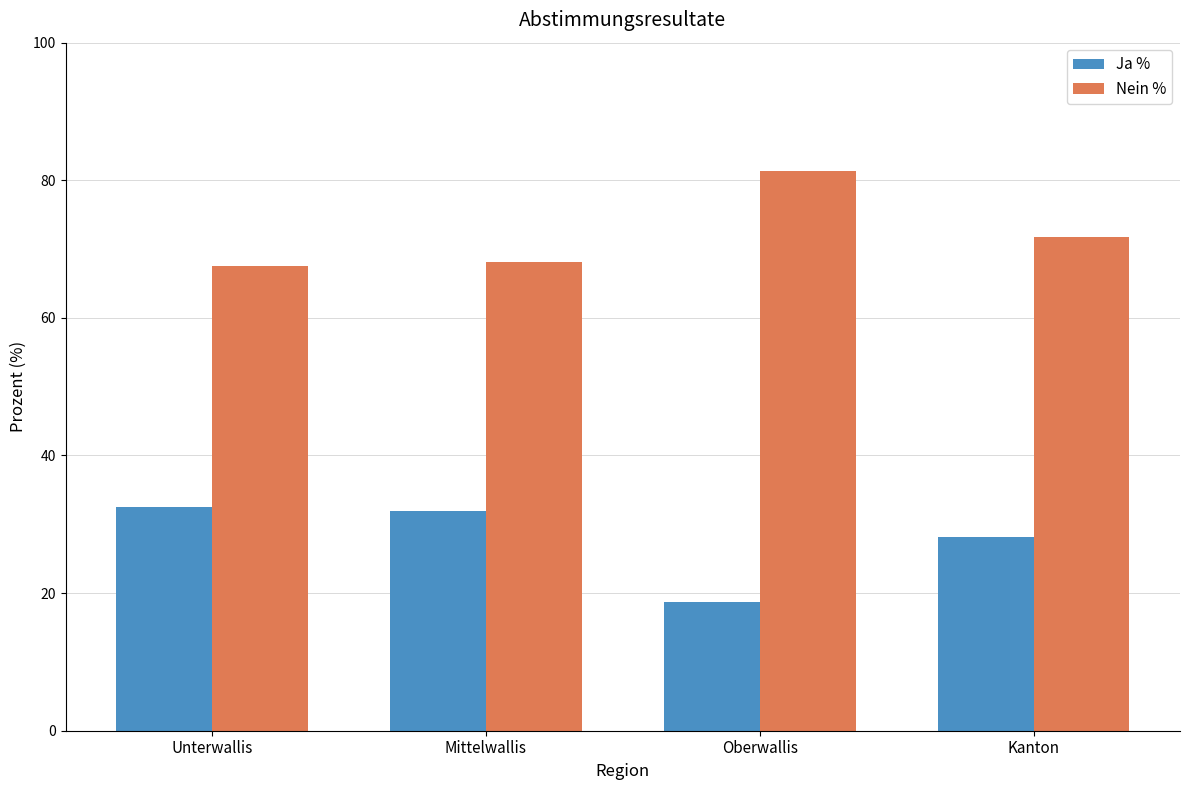

What is the spread (max minus min) of values at Oberwallis?

62.6